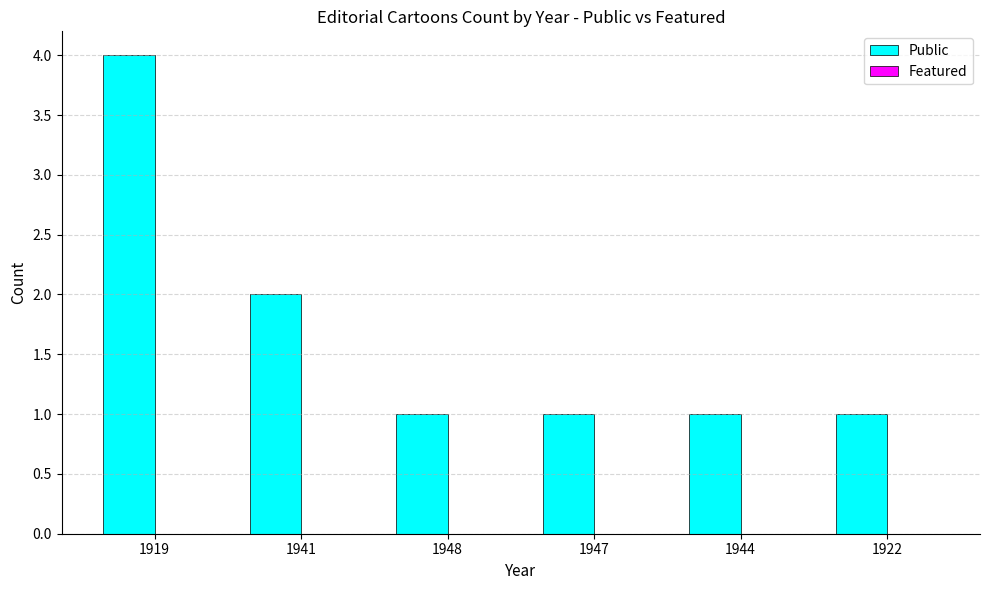

Reading left to right, list all the values displayed in this chart.

4	2	1	1	1	1